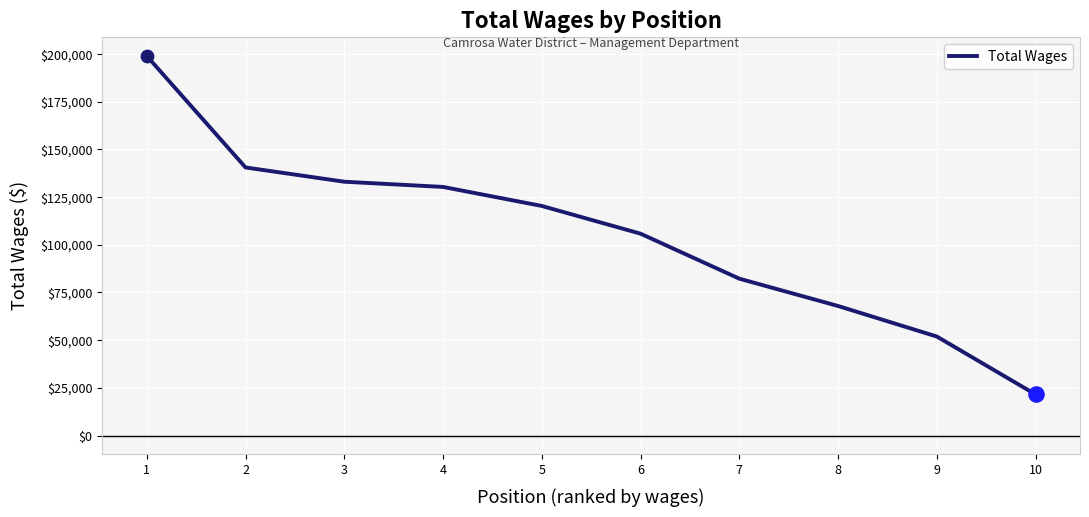

Approximately how many times larger is the value at 3 compared to 6?

1.3